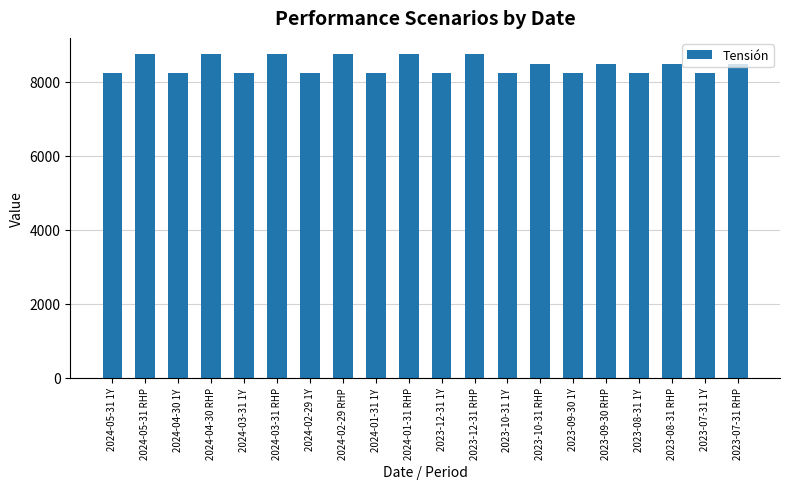

Between 2023-12-31 RHP and 2024-02-29 1Y, which is larger?

2023-12-31 RHP